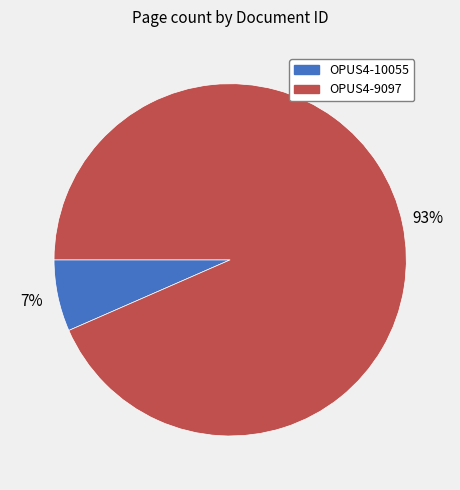

Combined, do OPUS4-9097 and OPUS4-10055 account for over 50%?

Yes